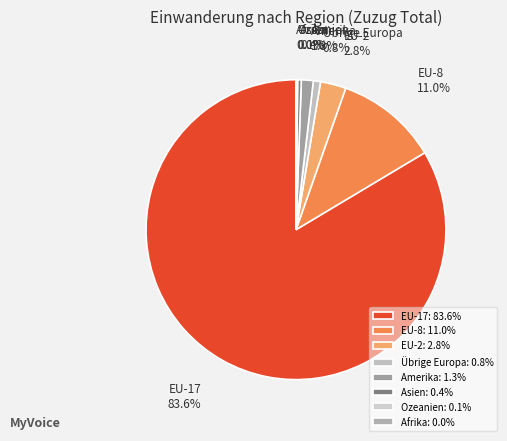

To the nearest percent, what percentage of the pie is Amerika?

1%